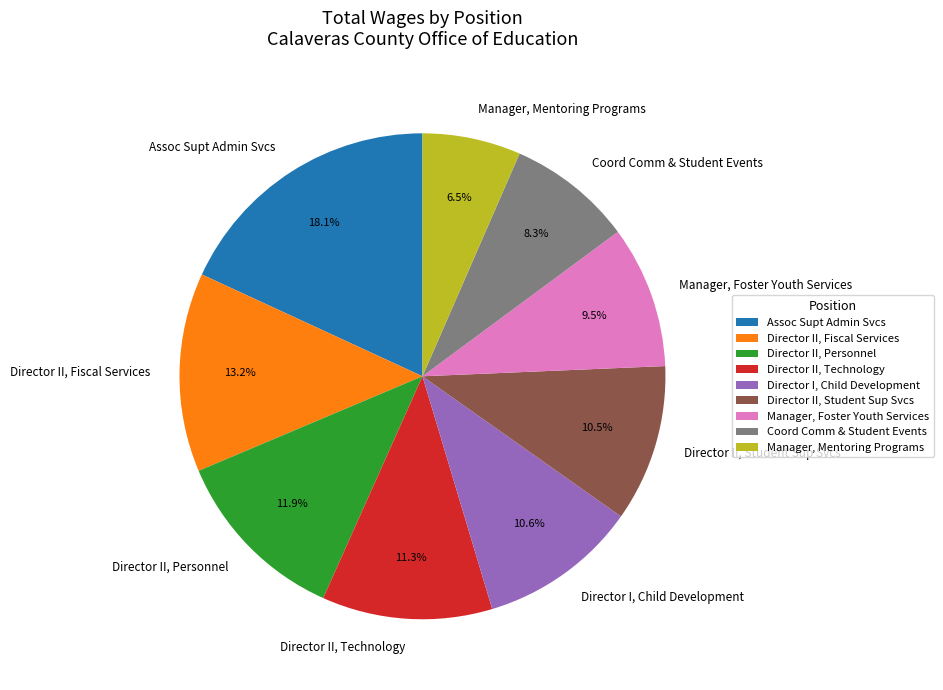

How many segments does this pie chart have?

9